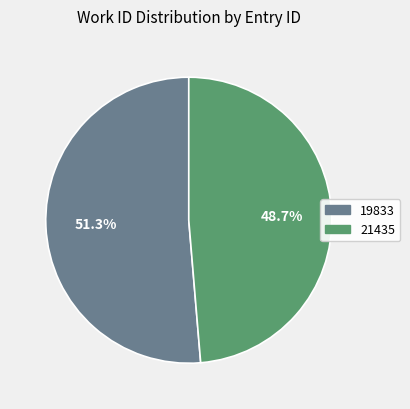

Which slice is the largest?

19833